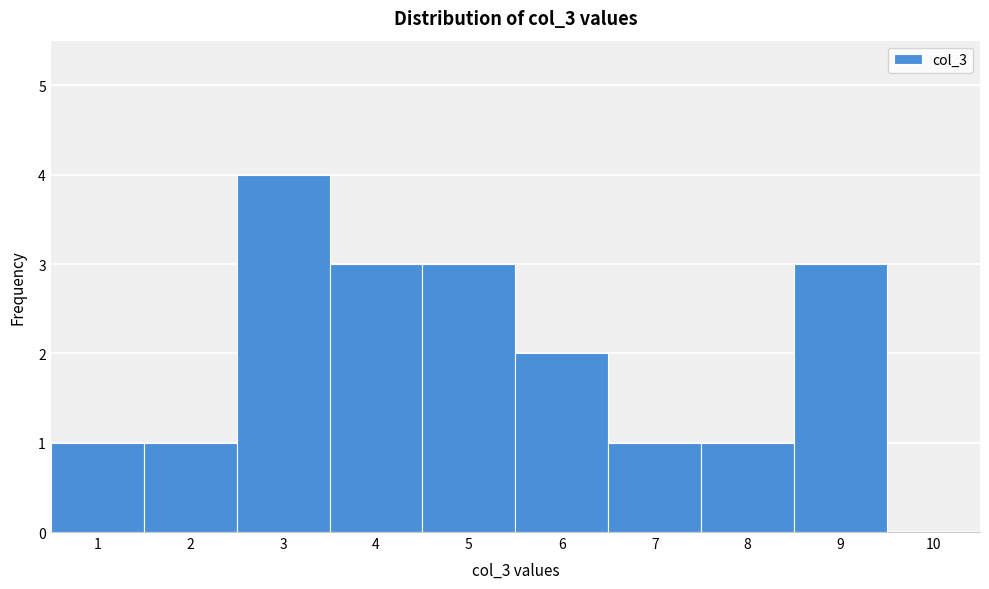

Reading left to right, list every bar in this chart as the range it spans on the x-axis followed by its height. The values are not printed on the chart, so give them approximately, as read against the axis.

0.5 to 1.5: 1
1.5 to 2.5: 1
2.5 to 3.5: 4
3.5 to 4.5: 3
4.5 to 5.5: 3
5.5 to 6.5: 2
6.5 to 7.5: 1
7.5 to 8.5: 1
8.5 to 9.5: 3
9.5 to 10.5: 0